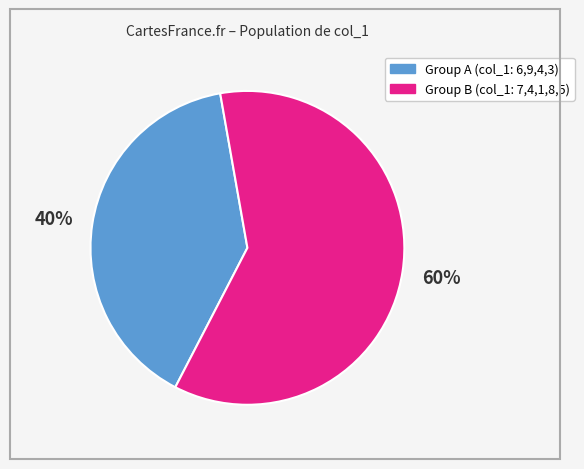

To the nearest percent, what is the average slice percentage?

50%